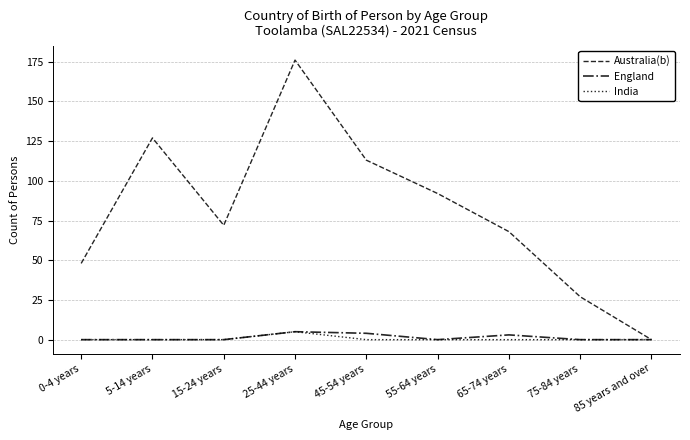

Where is the first local maximum for Australia(b)?

5-14 years